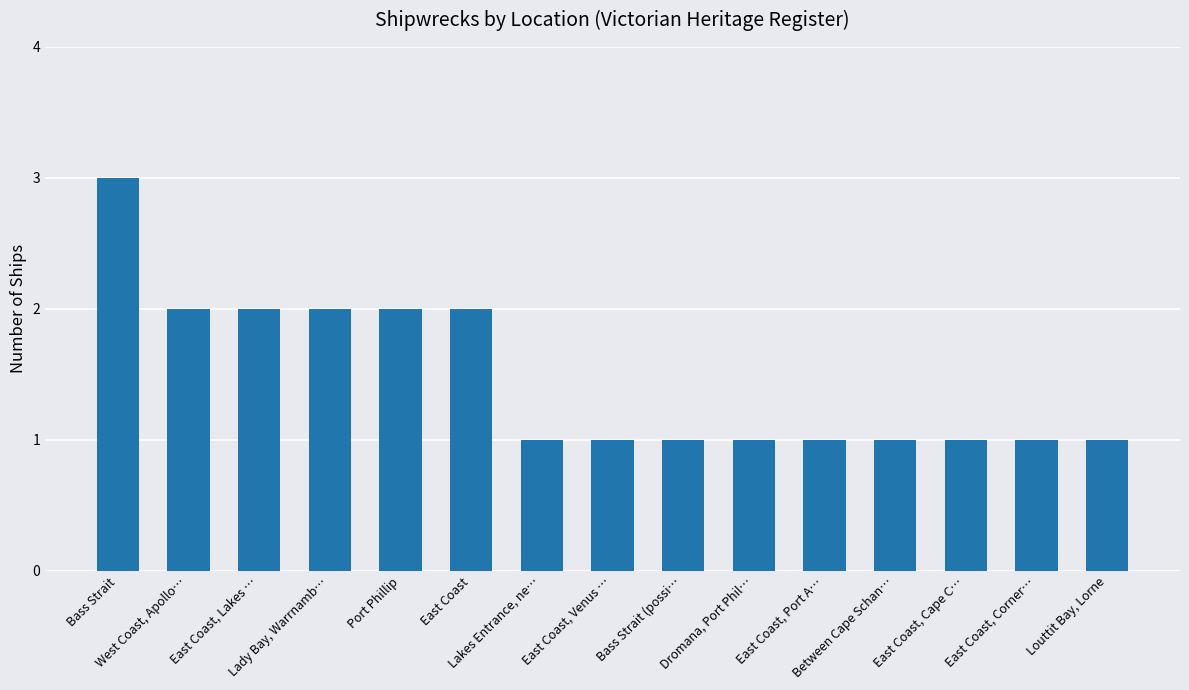

How many values are between 1 and 2?

14